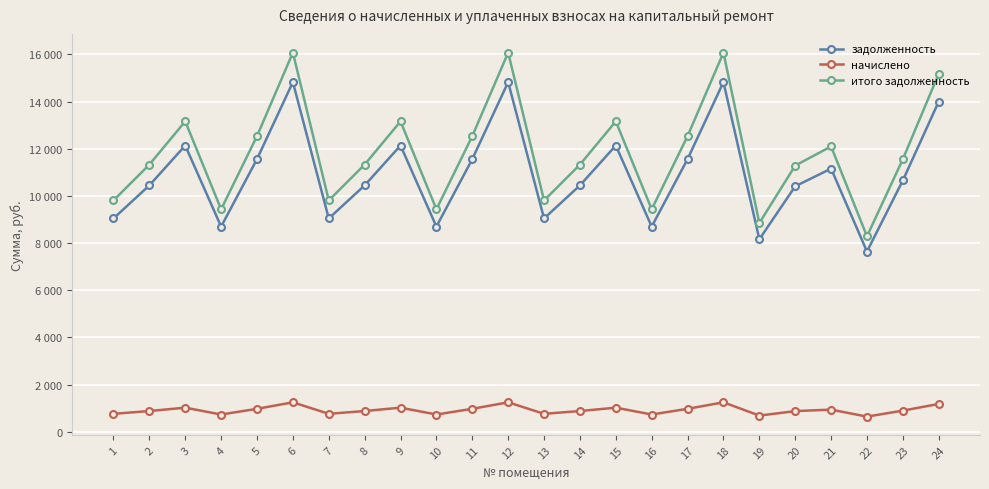

What are all the series names shown in the legend?

задолженность, начислено, итого задолженность